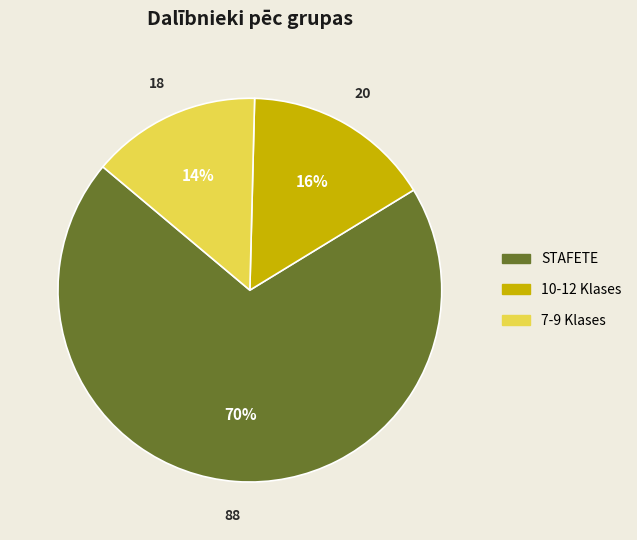

Is 10-12 Klases the majority of the pie?

No